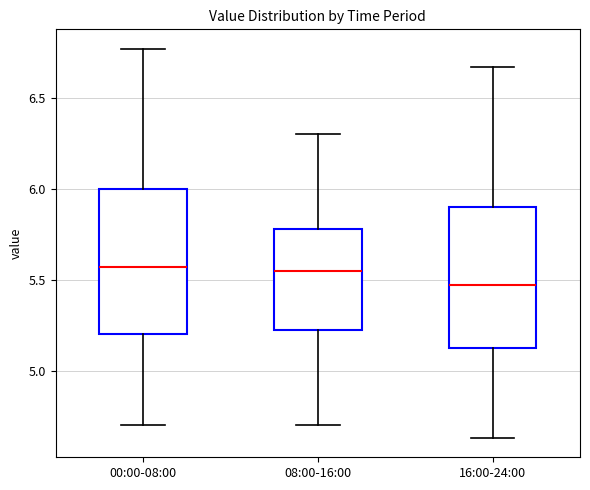

Reading left to right, transcribe this box plot: for each box, give where its median line is, the range the box spans, and where its two whiskers end, as read against the y-axis. The values are not printed on the chart, so give them approximately, as read against the axis.

00:00-08:00: median 5.55, box 5.20 to 6.00, whiskers 4.70 to 6.75
08:00-16:00: median 5.55, box 5.20 to 5.80, whiskers 4.70 to 6.30
16:00-24:00: median 5.45, box 5.10 to 5.90, whiskers 4.65 to 6.65